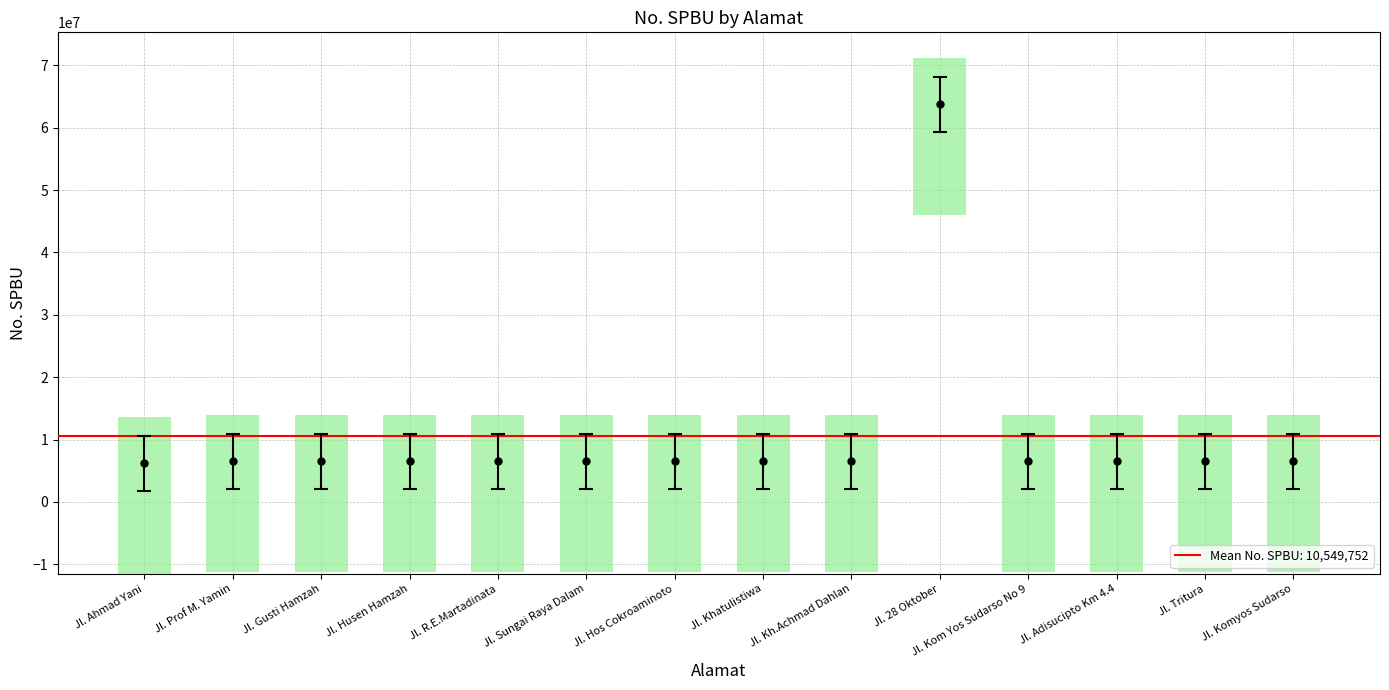

What is the label of the 10th bar from the right?

Jl. R.E.Martadinata